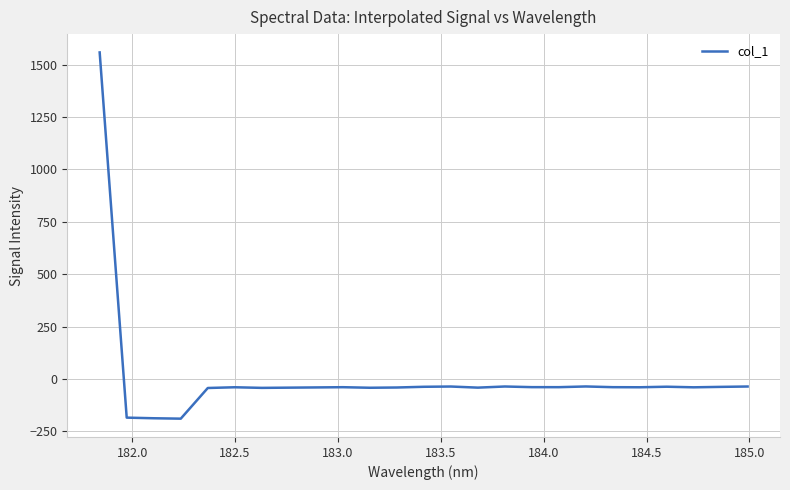

What is the minimum value shown in the chart?

-188.9